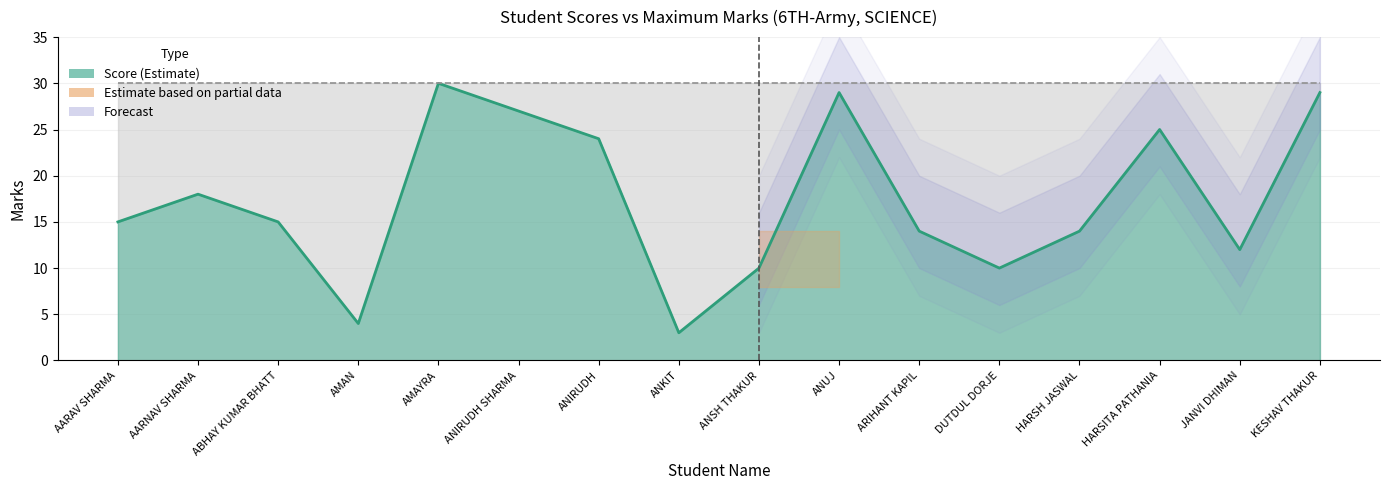

Which category has the highest value across all series?

AMAYRA